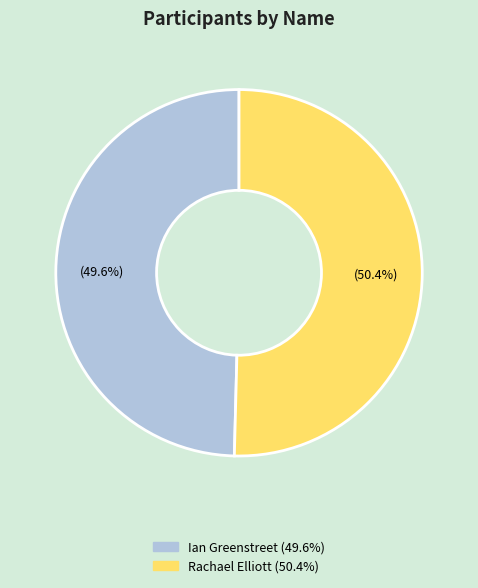

The Rachael Elliott slice represents 40% of the pie. True or false?

False